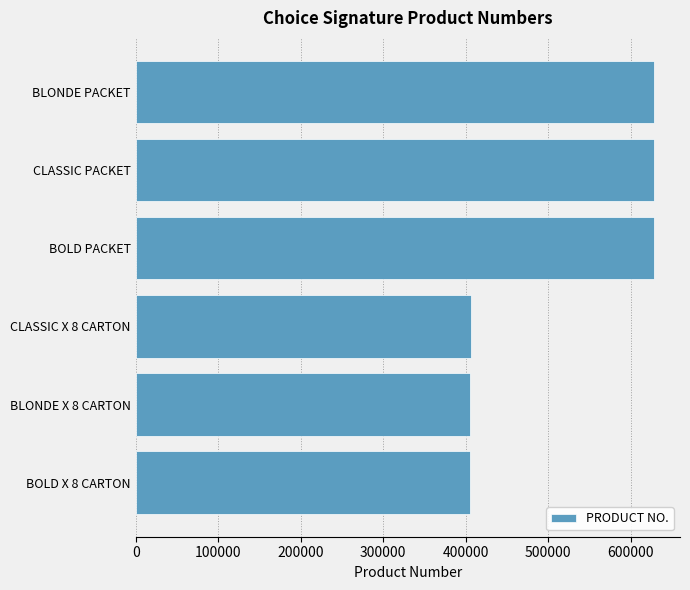

What is the greatest value displayed?

628404